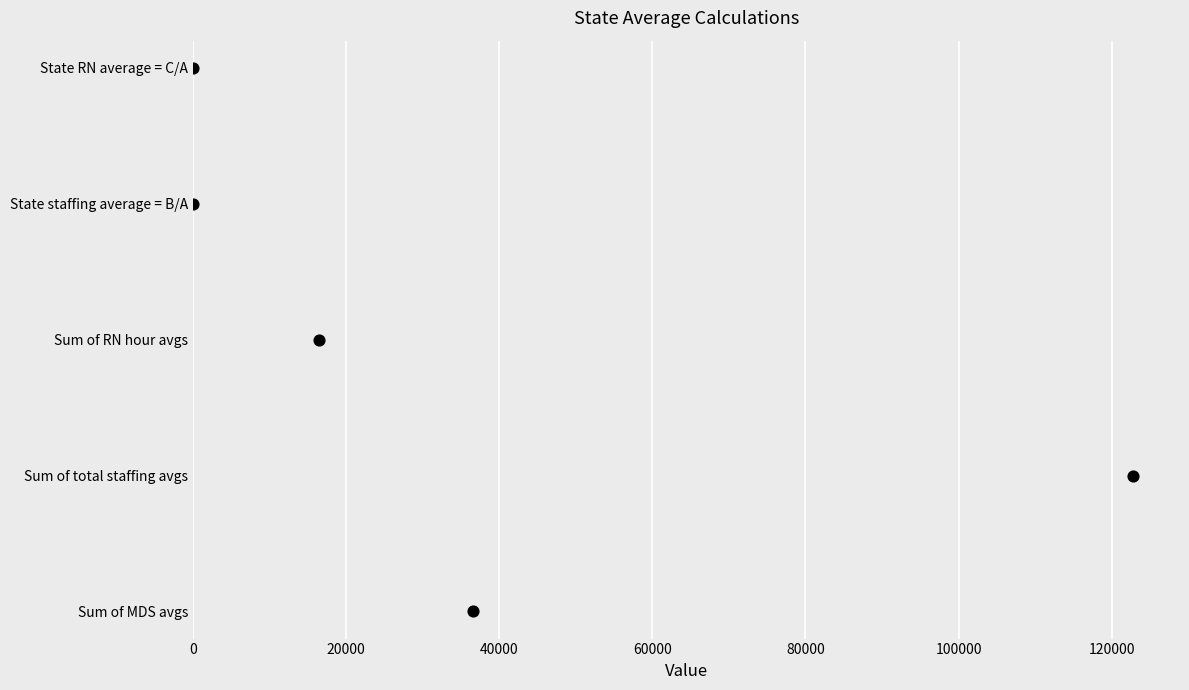

What is the ratio of the value at 60000 to the value at 40000?

1.5